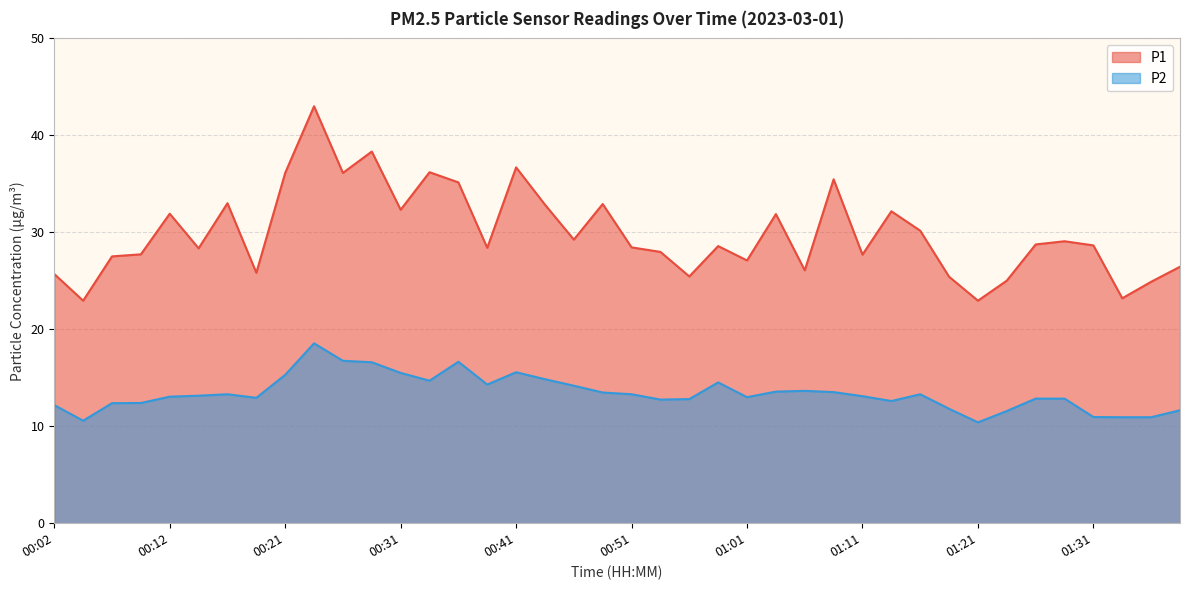

Which has a higher value, 01:26 or 00:53?

01:26